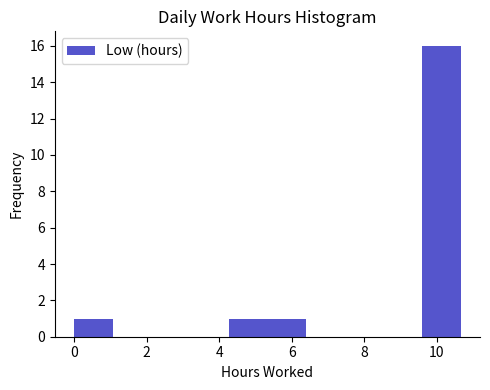

Reading left to right, list every bar in this chart as the range it spans on the x-axis followed by its height. Neither the bar edges nor the heights are printed on the chart, so give them approximately, as read against the axes.

0.0 to 1.0: 1
1.0 to 2.2: 0
2.2 to 3.2: 0
3.2 to 4.2: 0
4.2 to 5.4: 1
5.4 to 6.4: 1
6.4 to 7.4: 0
7.4 to 8.6: 0
8.6 to 9.6: 0
9.6 to 10.6: 16